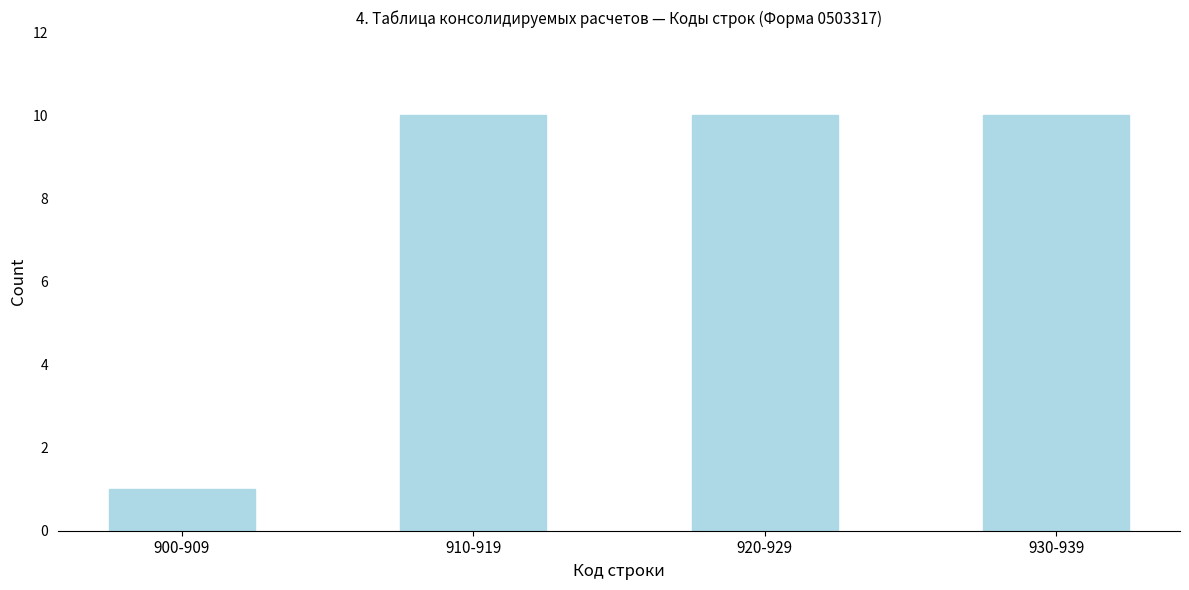

Reading left to right, transcribe all the data shown in this chart.

900-909=1	910-919=10	920-929=10	930-939=10